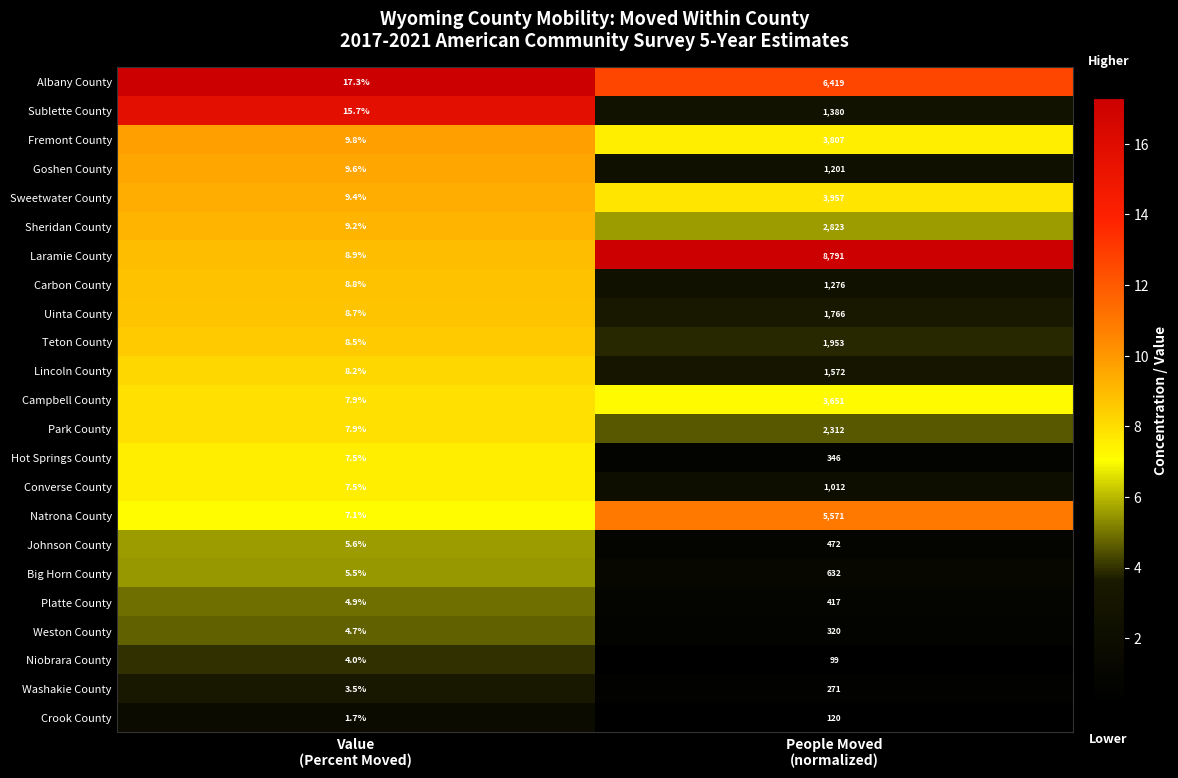

What is the spread (max minus min) of values at Value
(Percent Moved)?

15.6